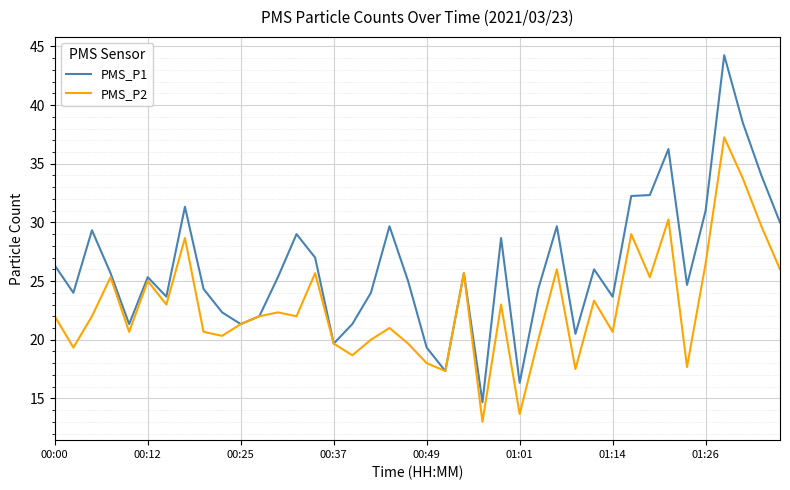

Rank the series by their maximum value, from highest to lowest.

PMS_P1, PMS_P2